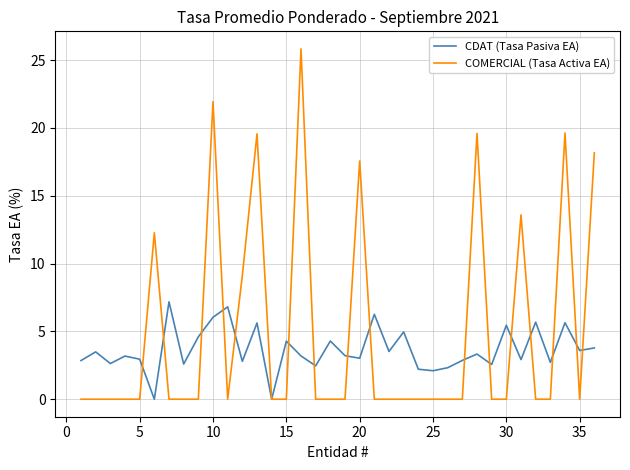

Which series has the largest total across all categories?

COMERCIAL (Tasa Activa EA)